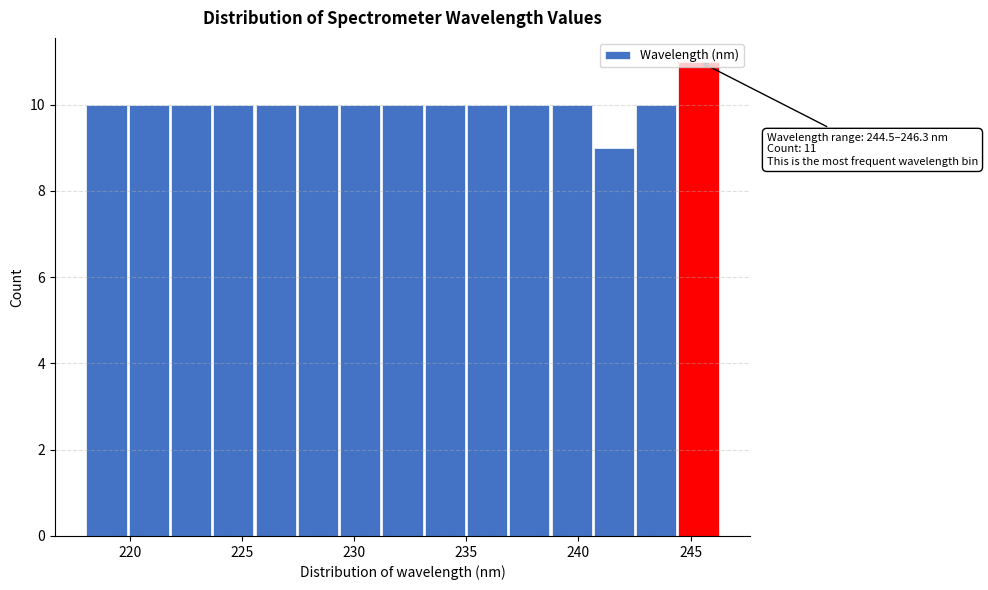

Read against the x-axis, roughly where is the centre of the tallest bar?

245.5